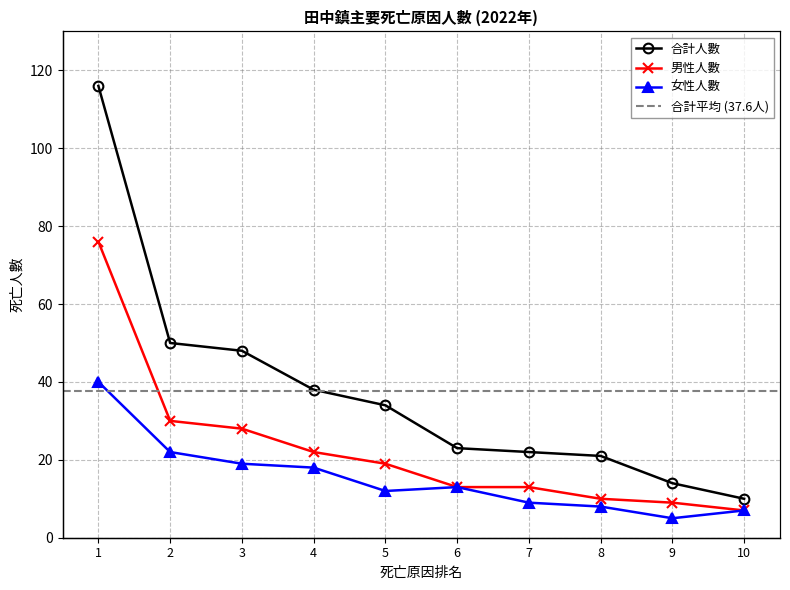

True or false: 女性人數 has a value of 6 at 2.

False